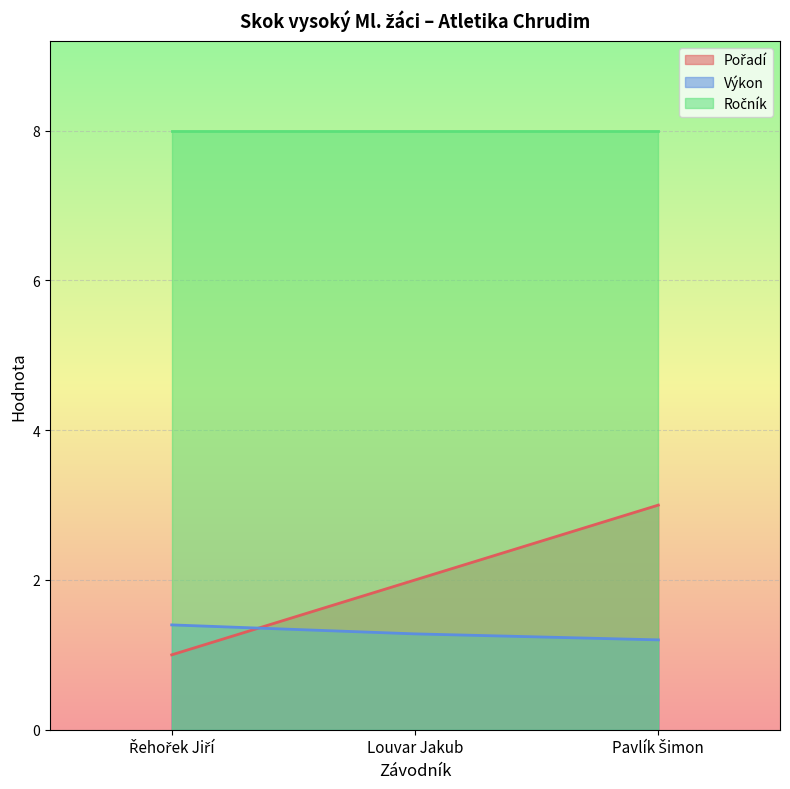

Which category has the highest value in the Výkon series?

Řehořek Jiří